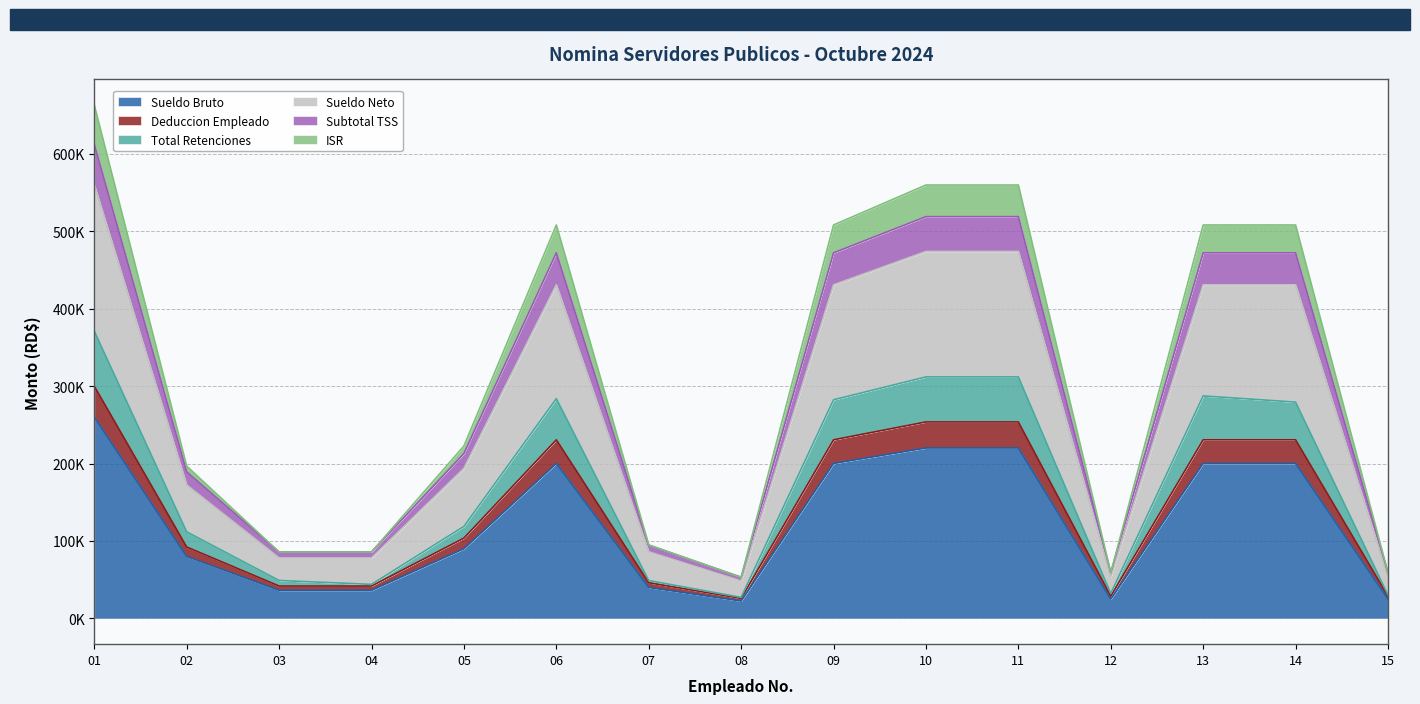

What is the average value of the Sueldo Bruto series?

123673.3